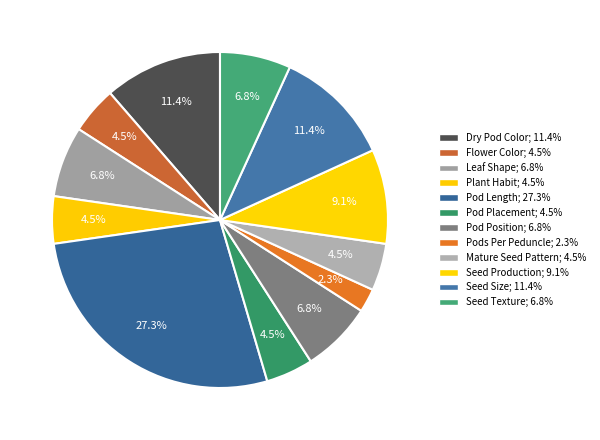

How many segments does this pie chart have?

12